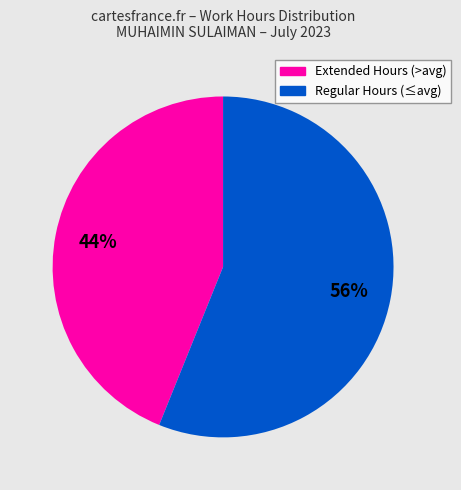

To the nearest percent, what is the average slice percentage?

50%